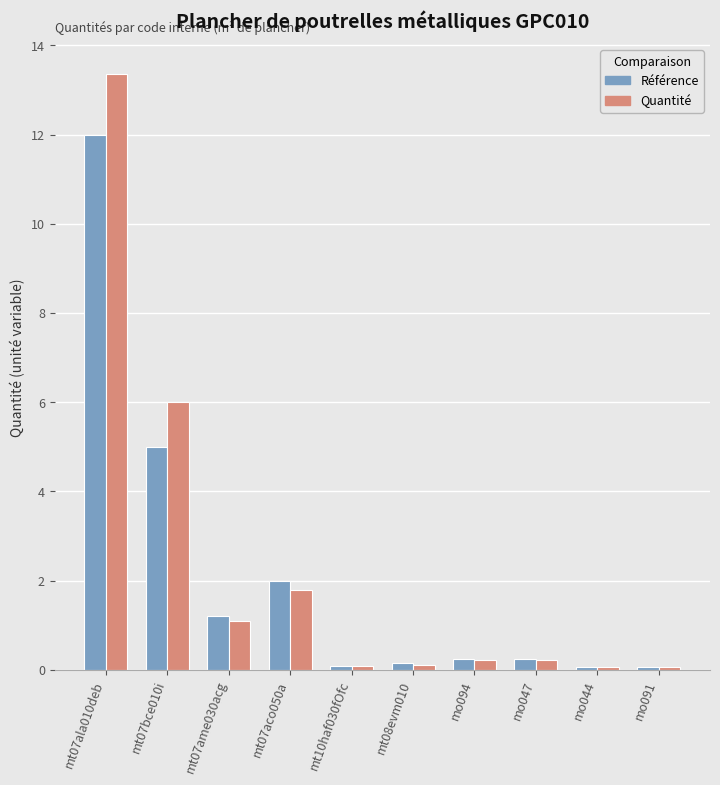

Which series has the largest total across all categories?

Quantité